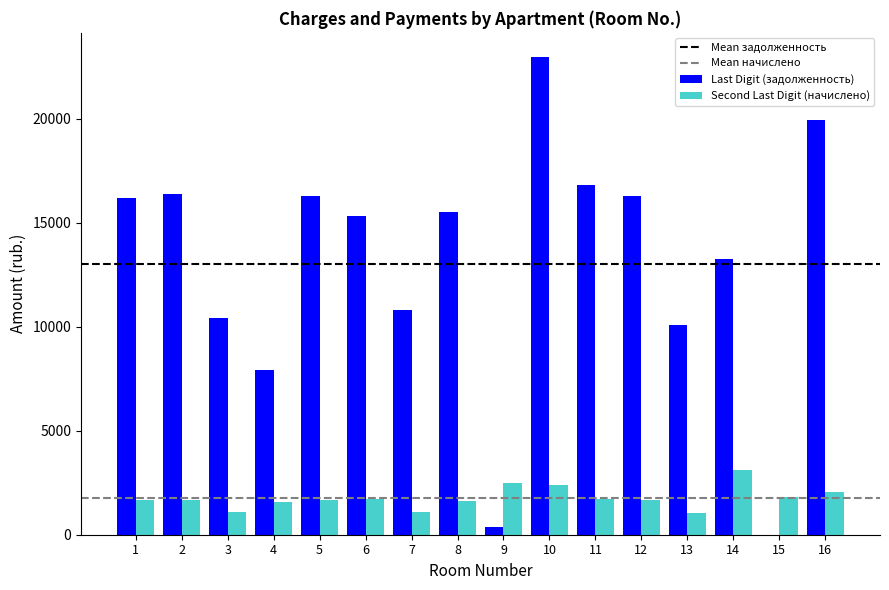

Are the bars grouped side by side (vs. stacked)?

Yes